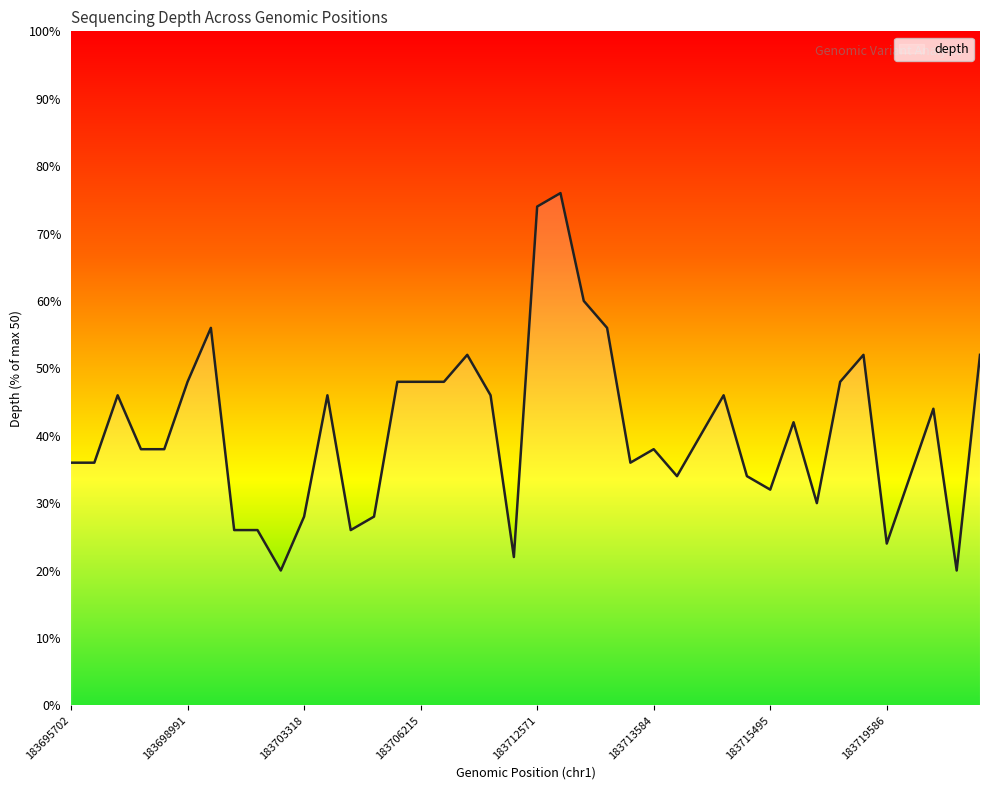

What is the greatest value displayed?

76.0